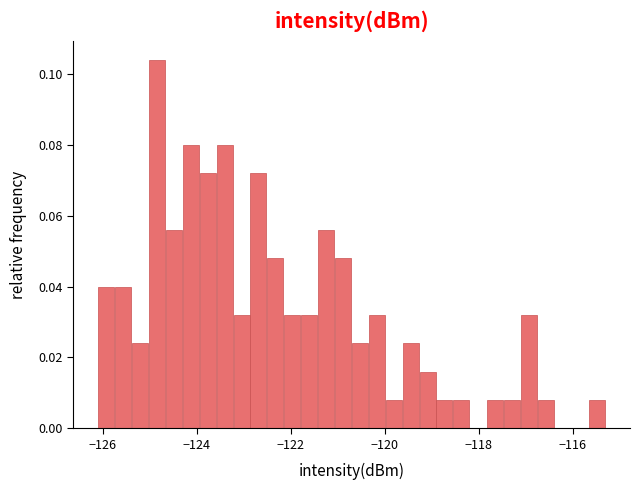

Read against the x-axis, roughly where is the centre of the tallest bar?

-124.8